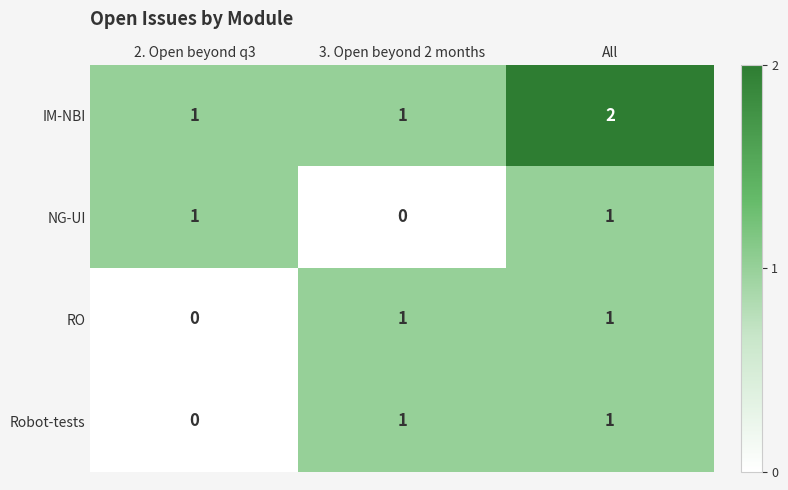

Count the IM-NBI values in the range 1 to 2.

3